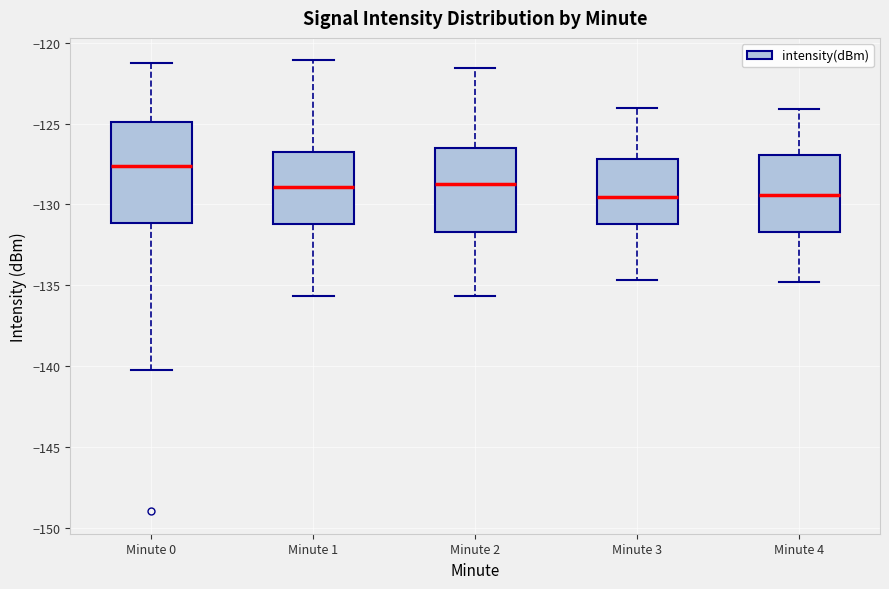

Comparing the boxes themselves (not the whiskers), which one is the tallest?

Minute 0